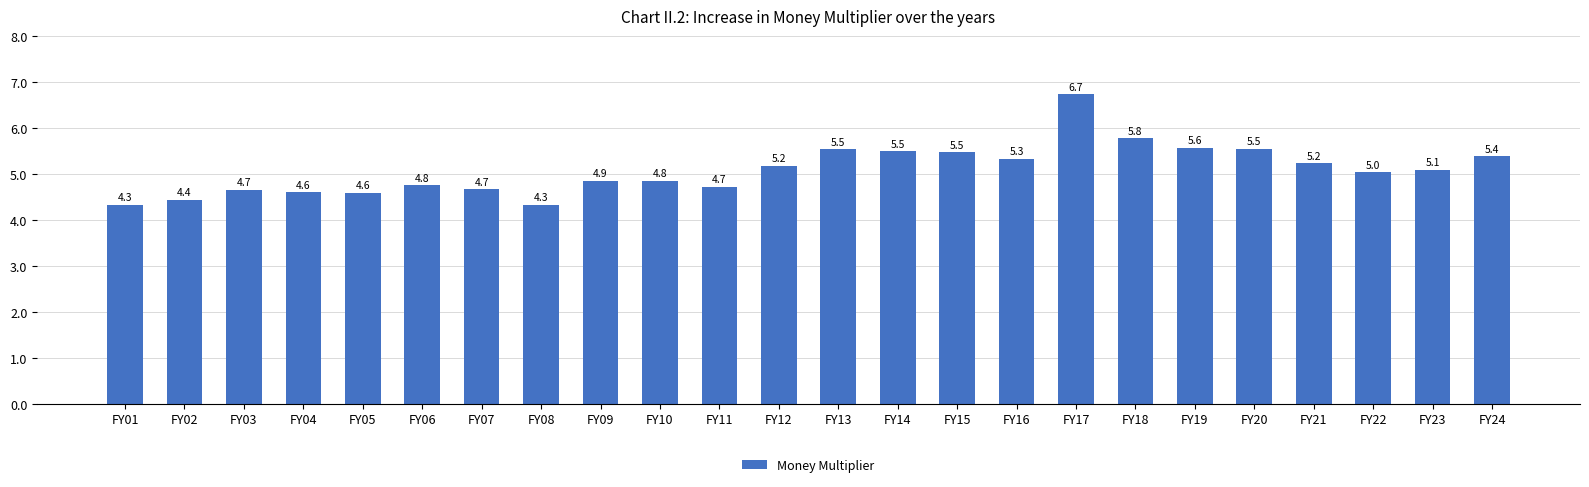

What is the greatest value displayed?

6.7